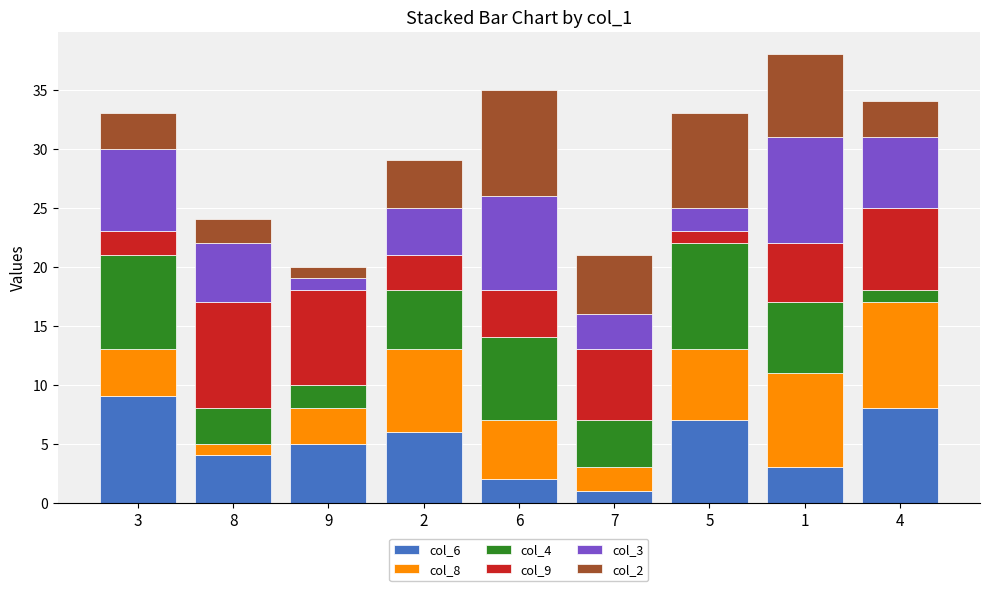

Count the number of data series in this chart.

6